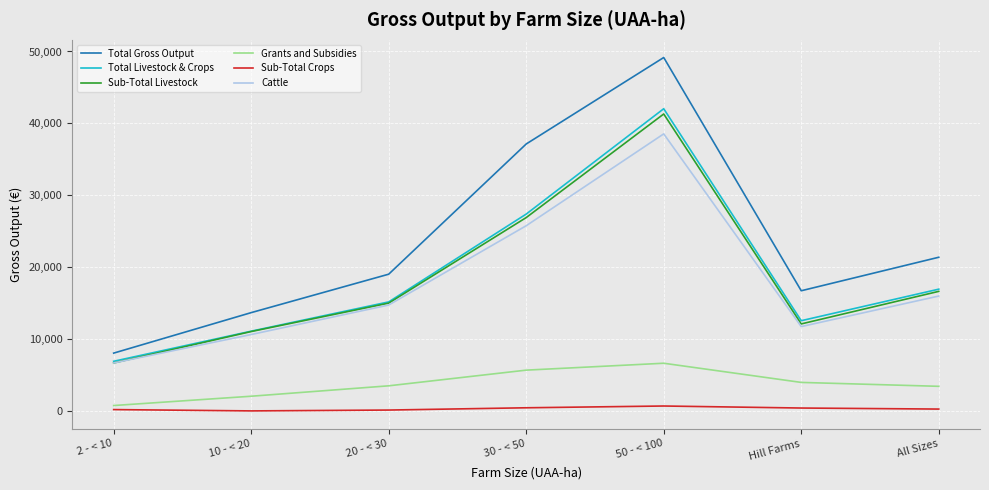

Does the chart have visible grid lines?

Yes